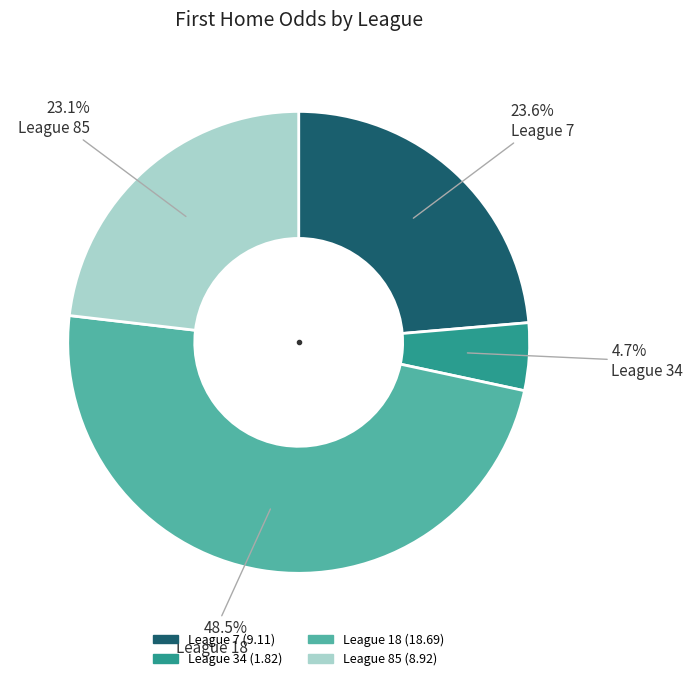

Does any single category account for the majority?

No